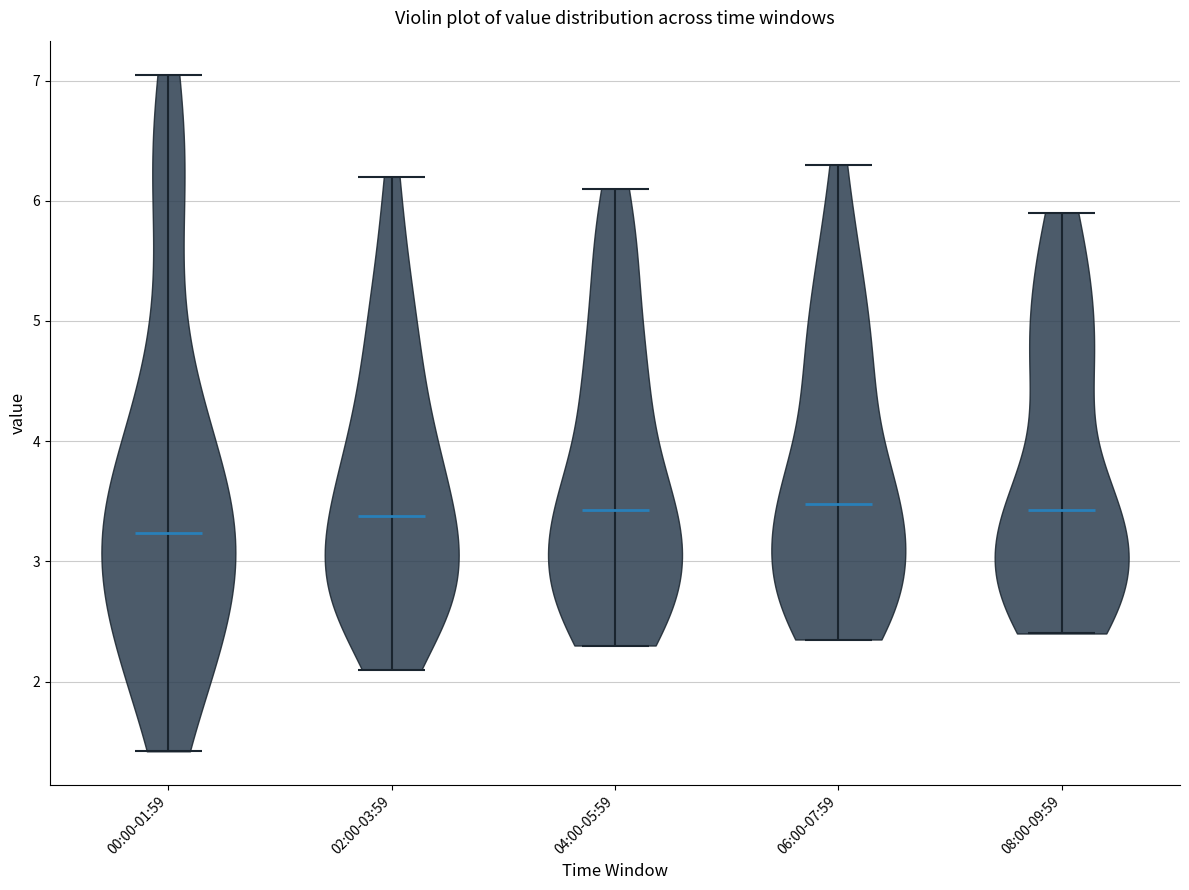

Which violin has the lowest median line?

00:00-01:59